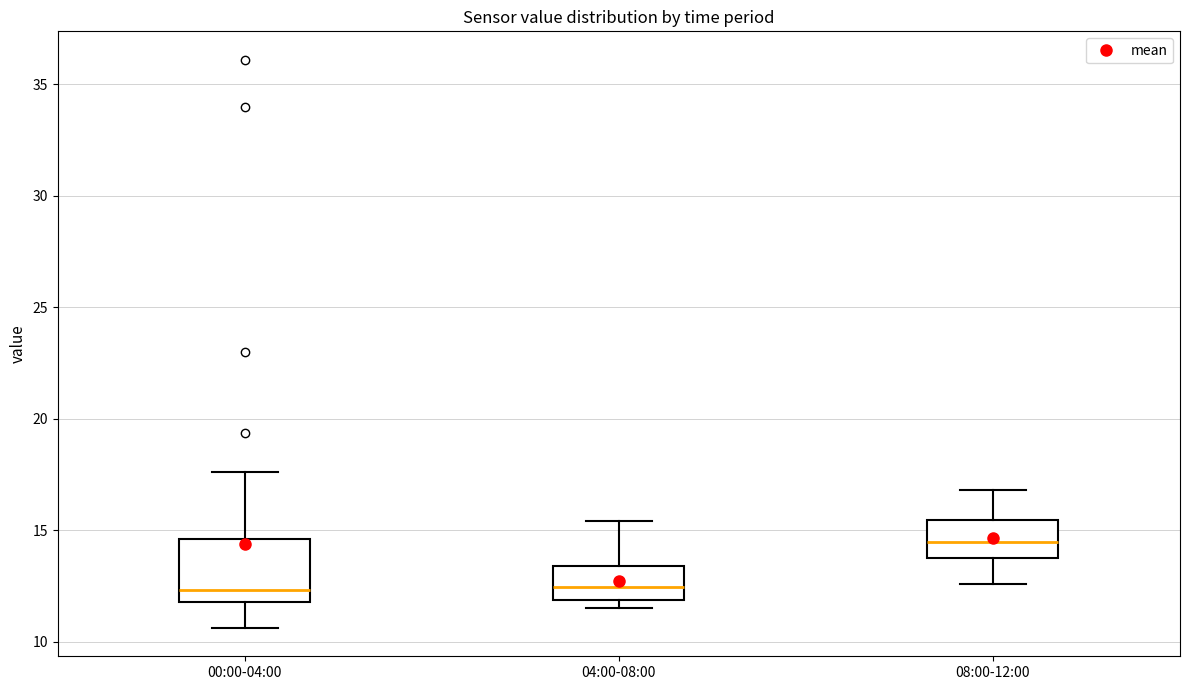

Reading left to right, transcribe this box plot: for each box, give where its median line is, the range the box spans, and where its two whiskers end, as read against the y-axis. The values are not printed on the chart, so give them approximately, as read against the axis.

00:00-04:00: median 12.5, box 12.0 to 14.5, whiskers 10.5 to 17.5
04:00-08:00: median 12.5, box 12.0 to 13.5, whiskers 11.5 to 15.5
08:00-12:00: median 14.5, box 14.0 to 15.5, whiskers 12.5 to 17.0